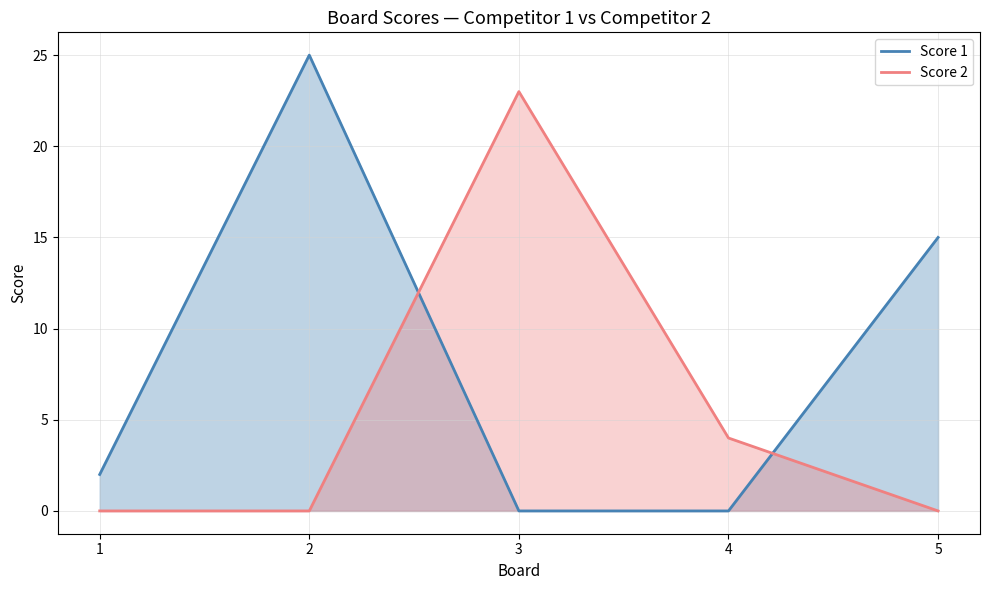

Is the value of Score 2 at 4 greater than the value of Score 1 at 5?

No